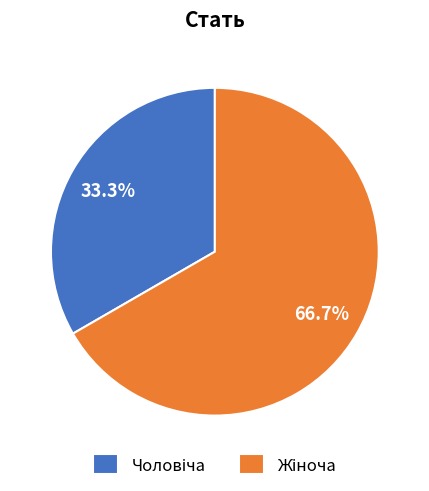

Does any single category account for the majority?

Yes